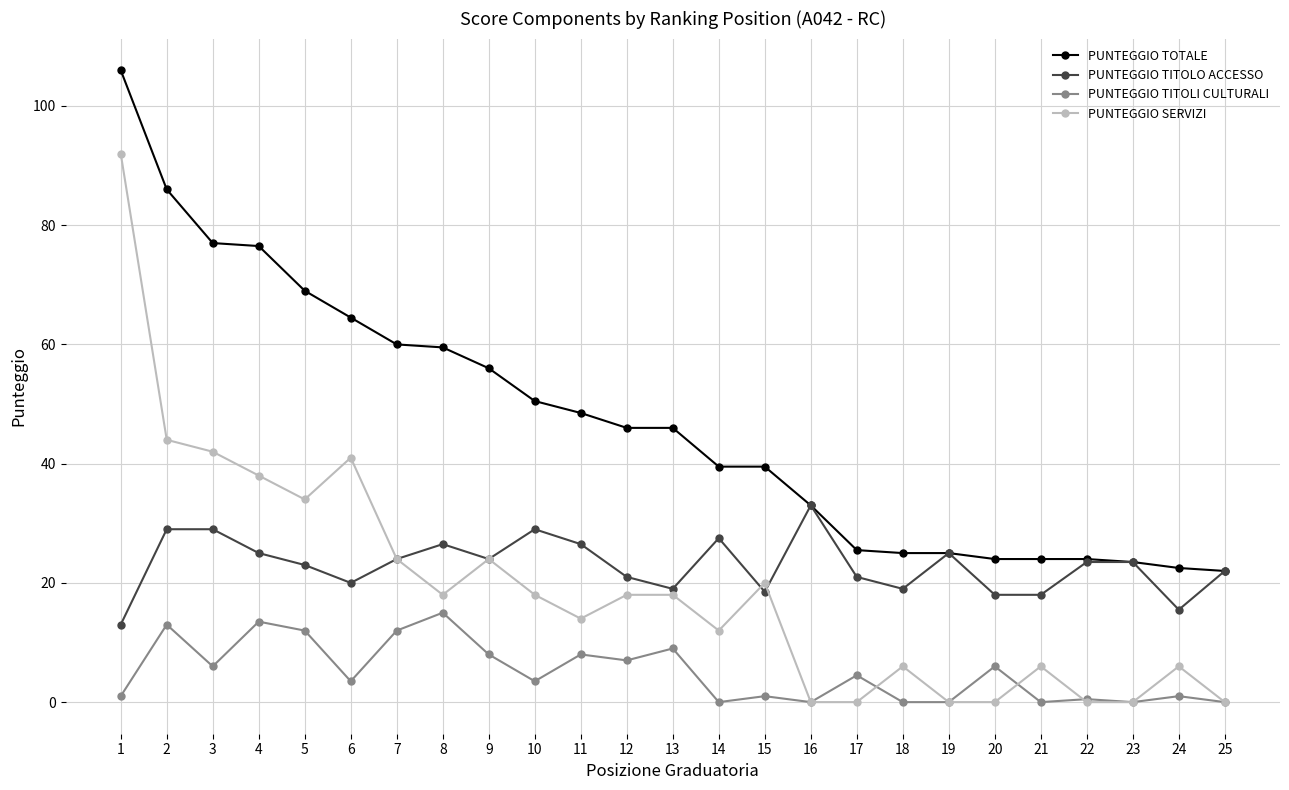

What is the maximum value shown in the chart?

106.0